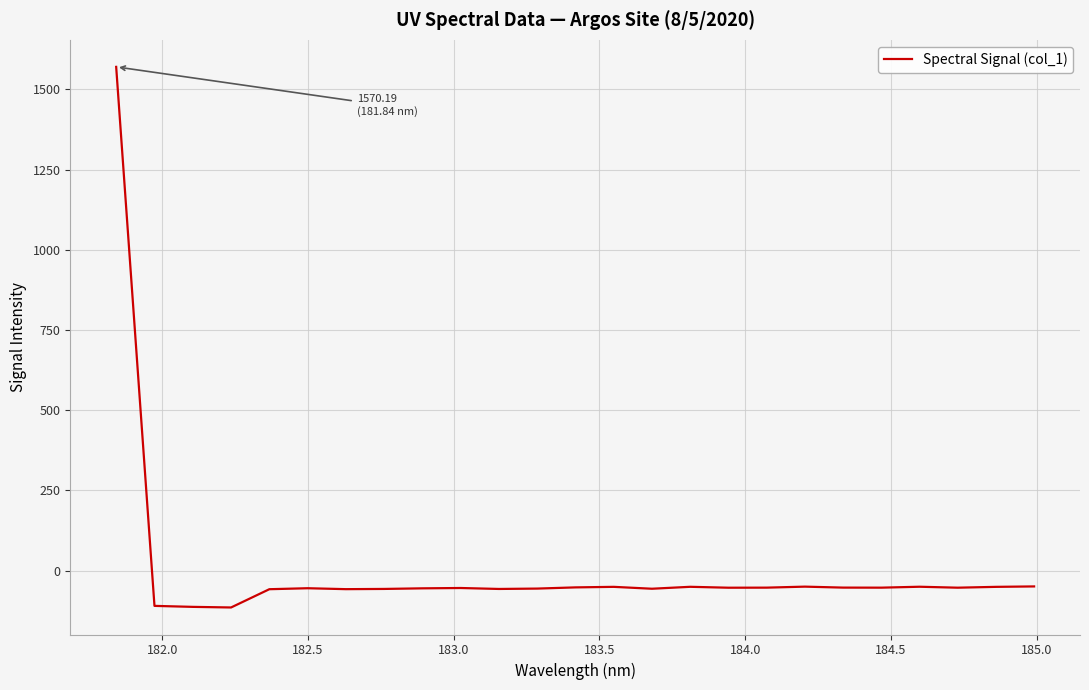

What is the smallest value displayed?

-114.7